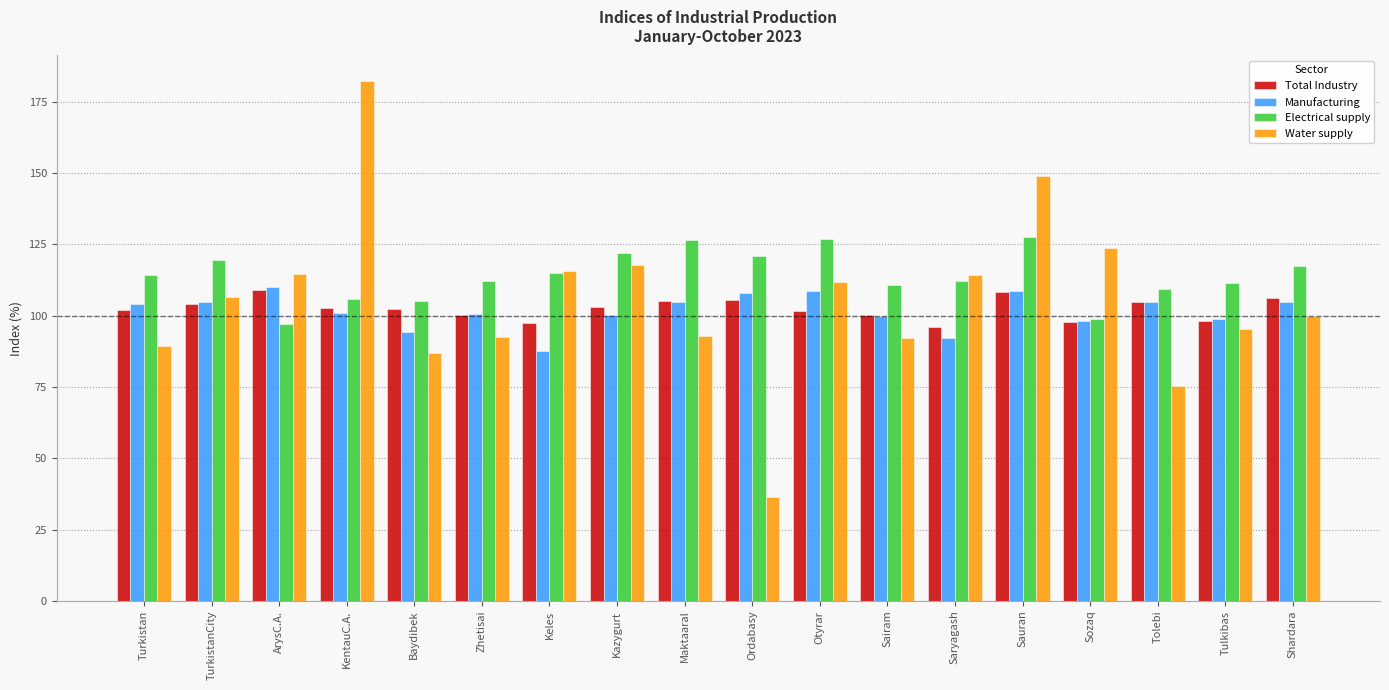

How many distinct data groups are displayed?

4